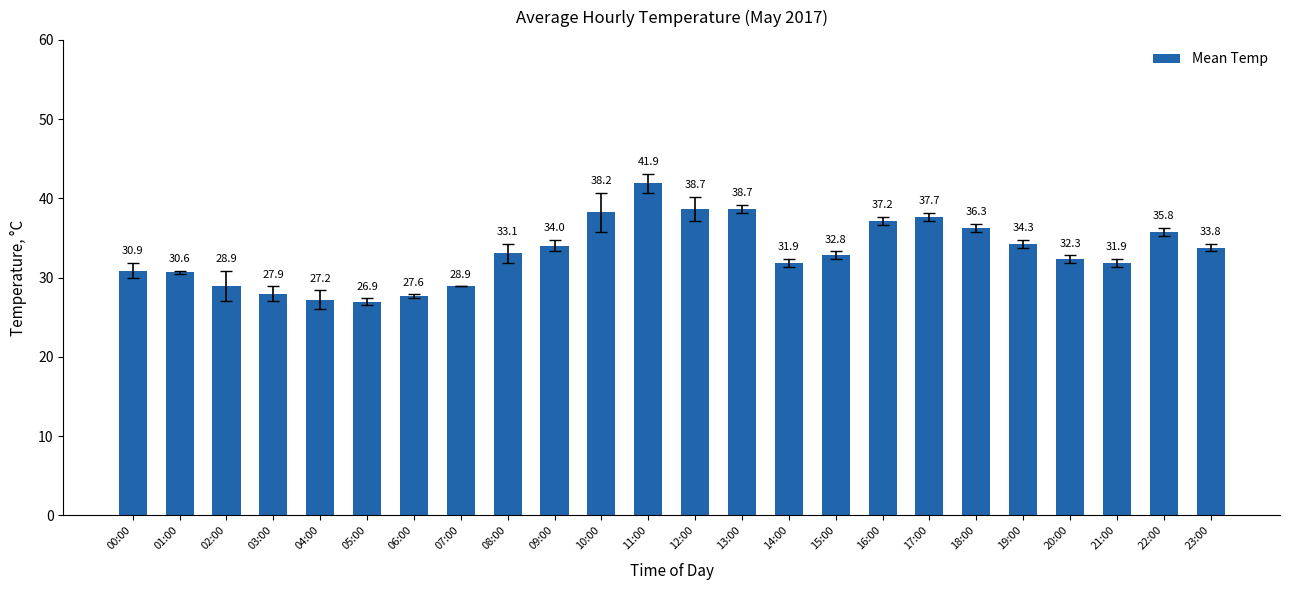

Which has a higher value, 19:00 or 23:00?

19:00